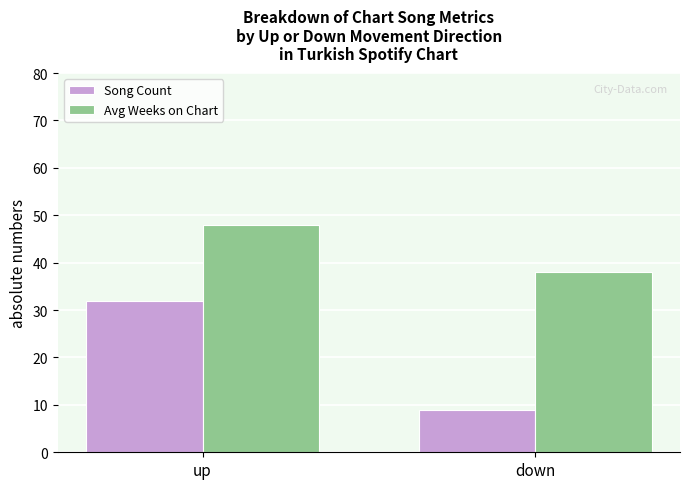

What is the difference between the maximum and minimum values in the Avg Weeks on Chart series?

9.9